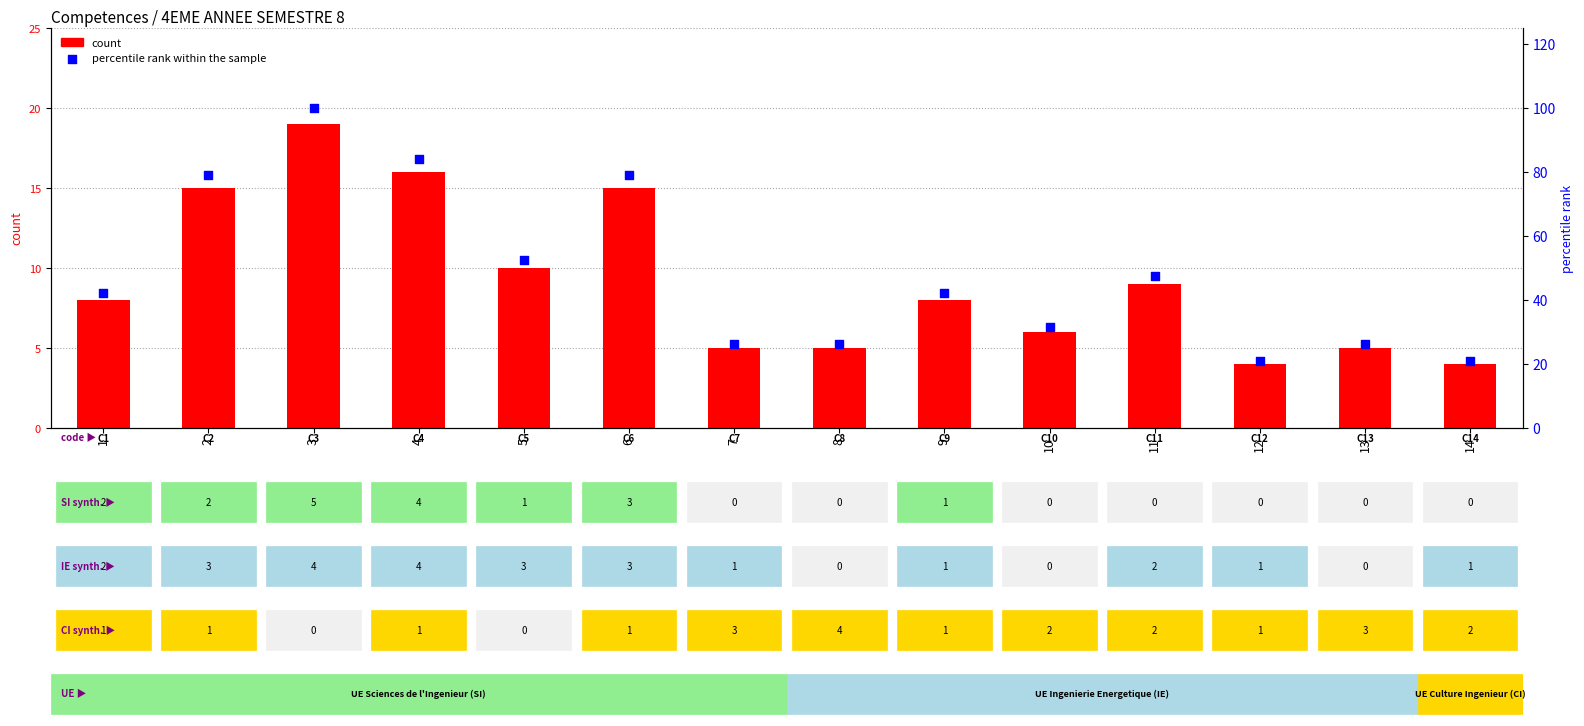

Which series has the largest total across all categories?

percentile rank within the sample